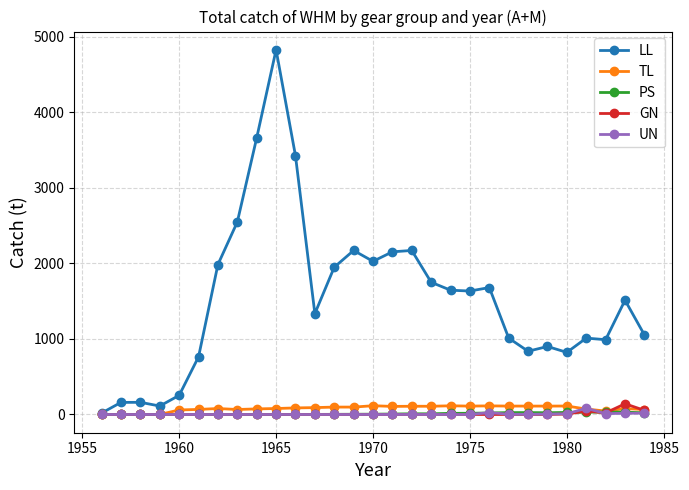

Which series has the largest total across all categories?

LL